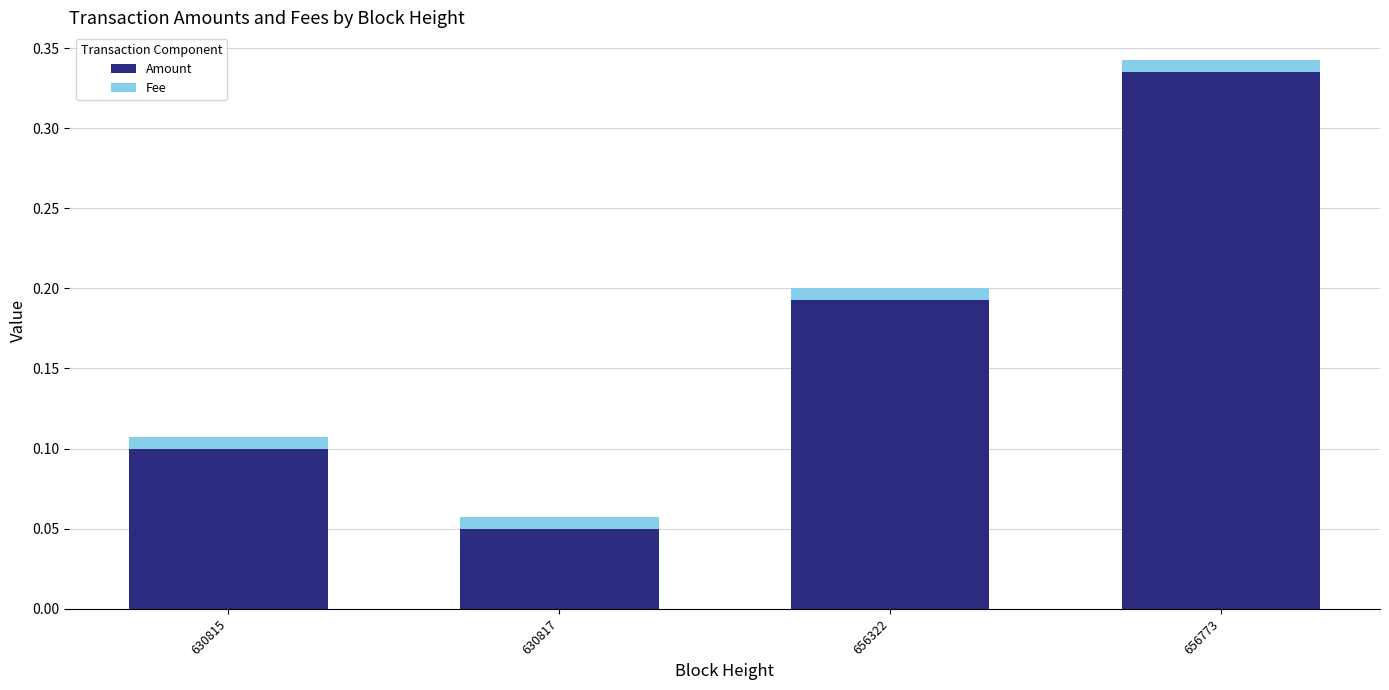

True or false: Amount has a value of 0.1 at 630815.

True